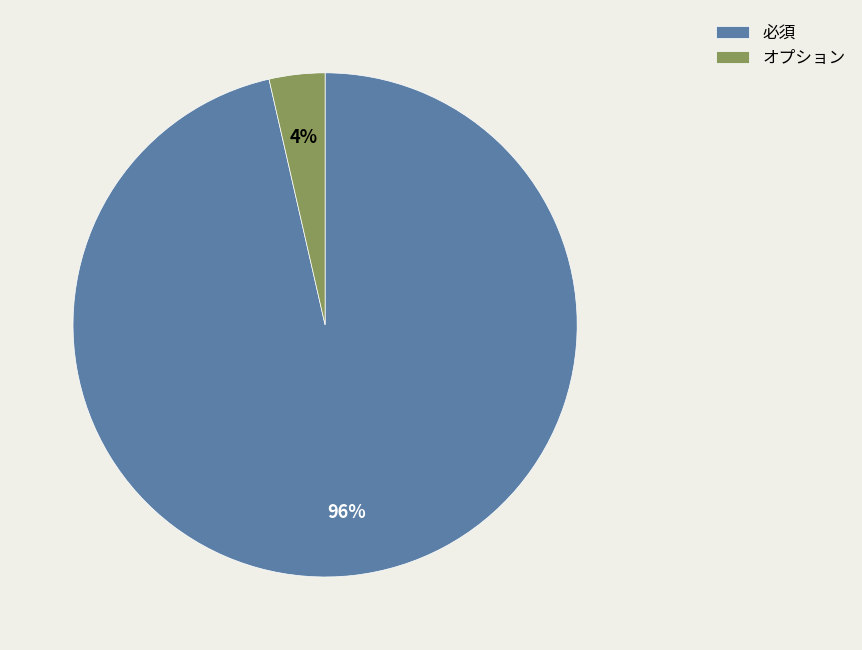

To the nearest percent, what portion does 必須 represent?

96%